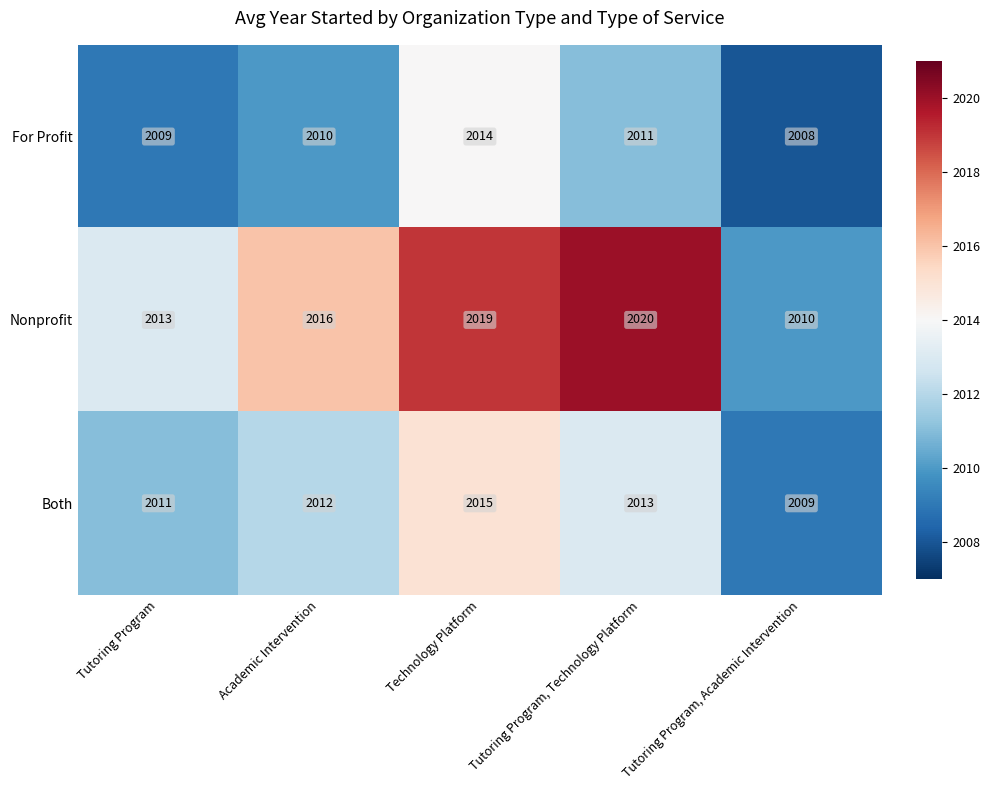

Rank the series at Technology Platform from highest to lowest value.

Nonprofit, Both, For Profit